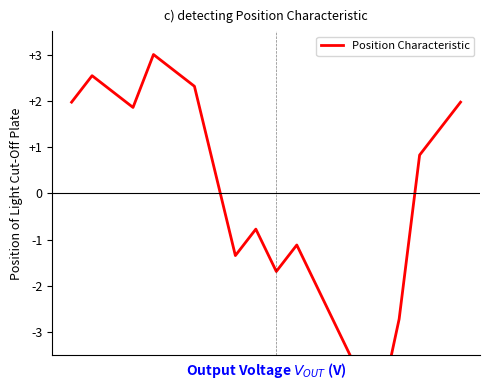

What is the value of the 14th point from the left?

-2.9